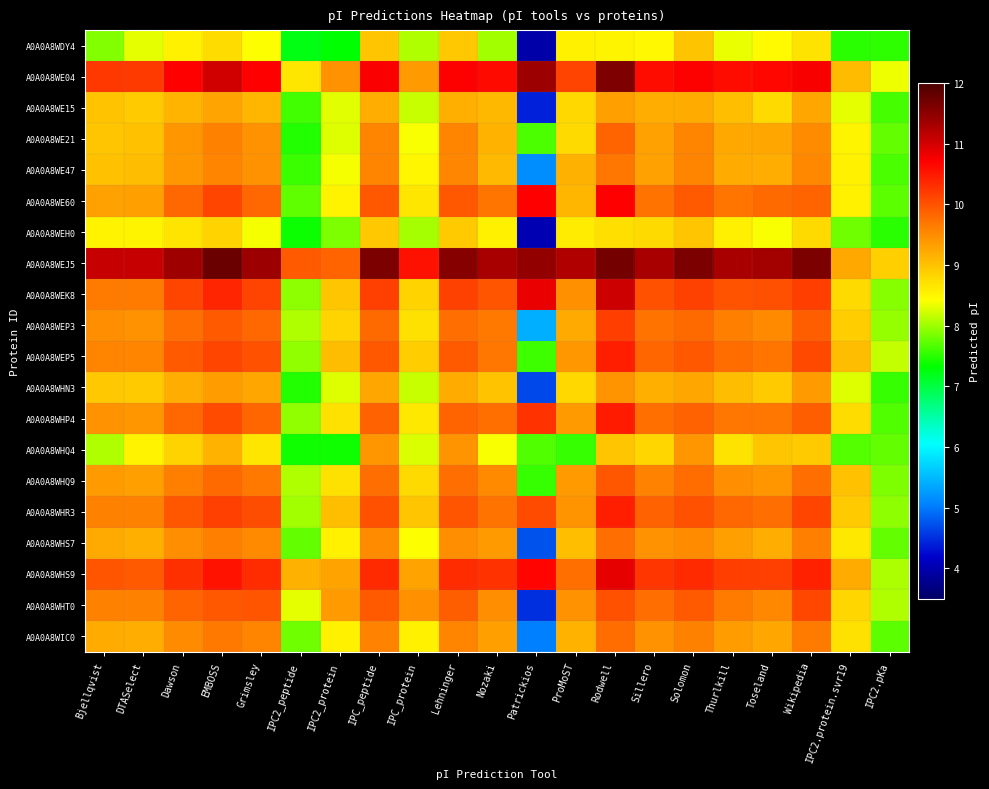

Which category has the highest value across all series?

EMBOSS